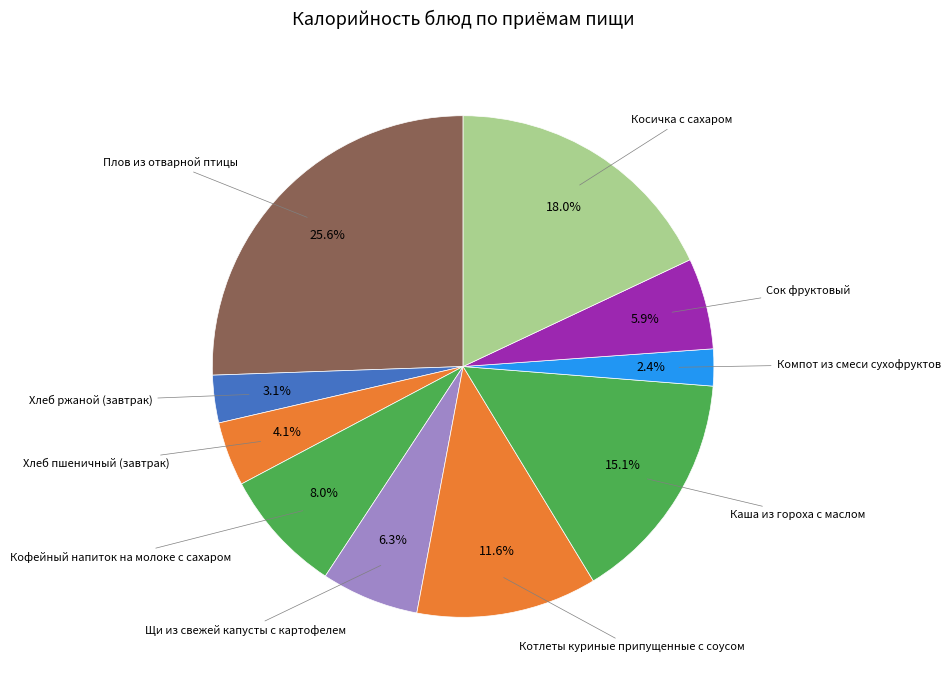

How many slices are in this pie chart?

10